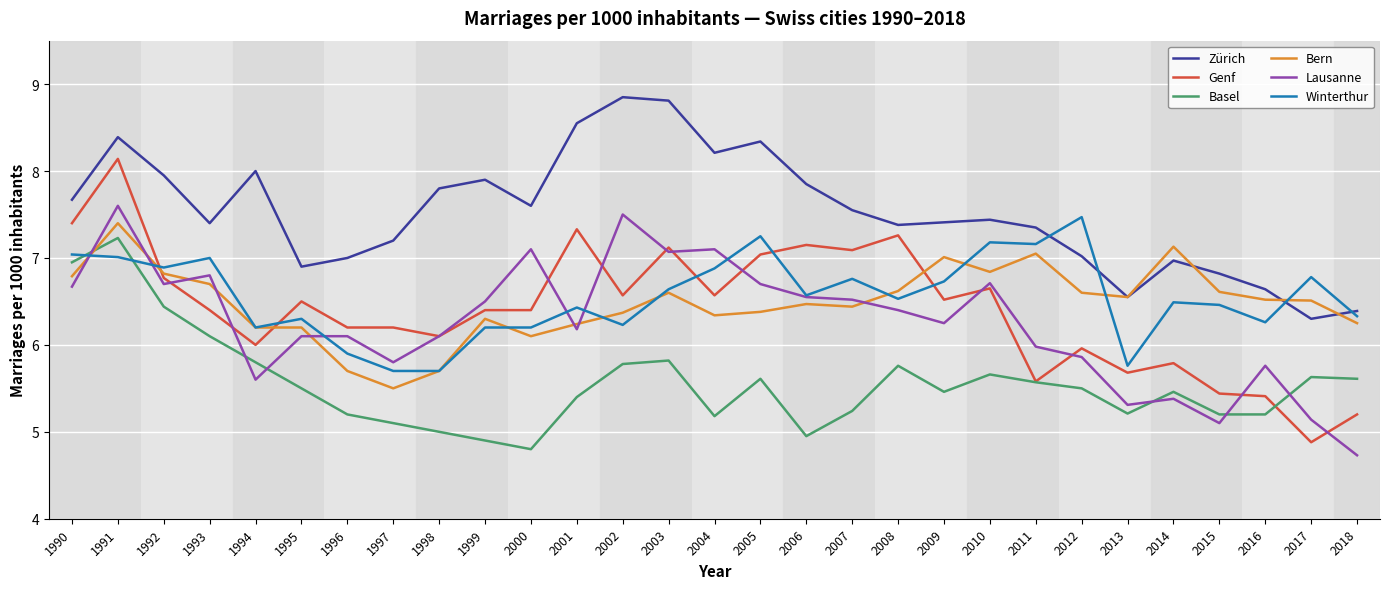

Between which two adjacent categories do Lausanne and Basel first intersect?

1990 and 1991